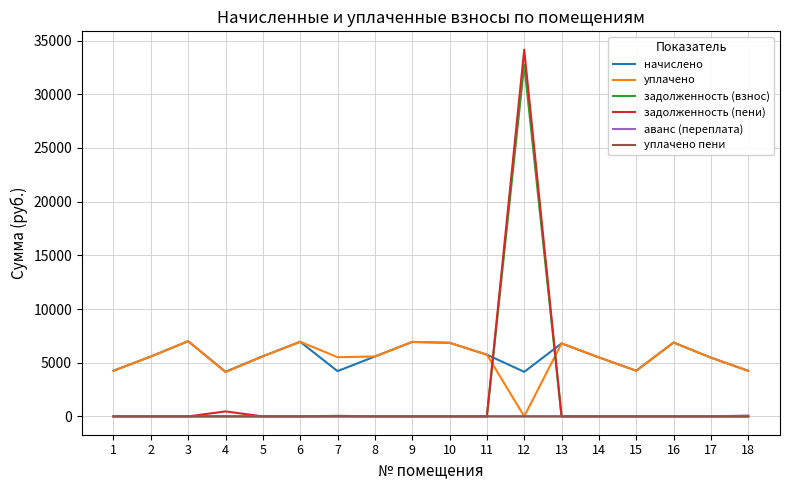

How many times do уплачено and задолженность (взнос) cross each other?

2